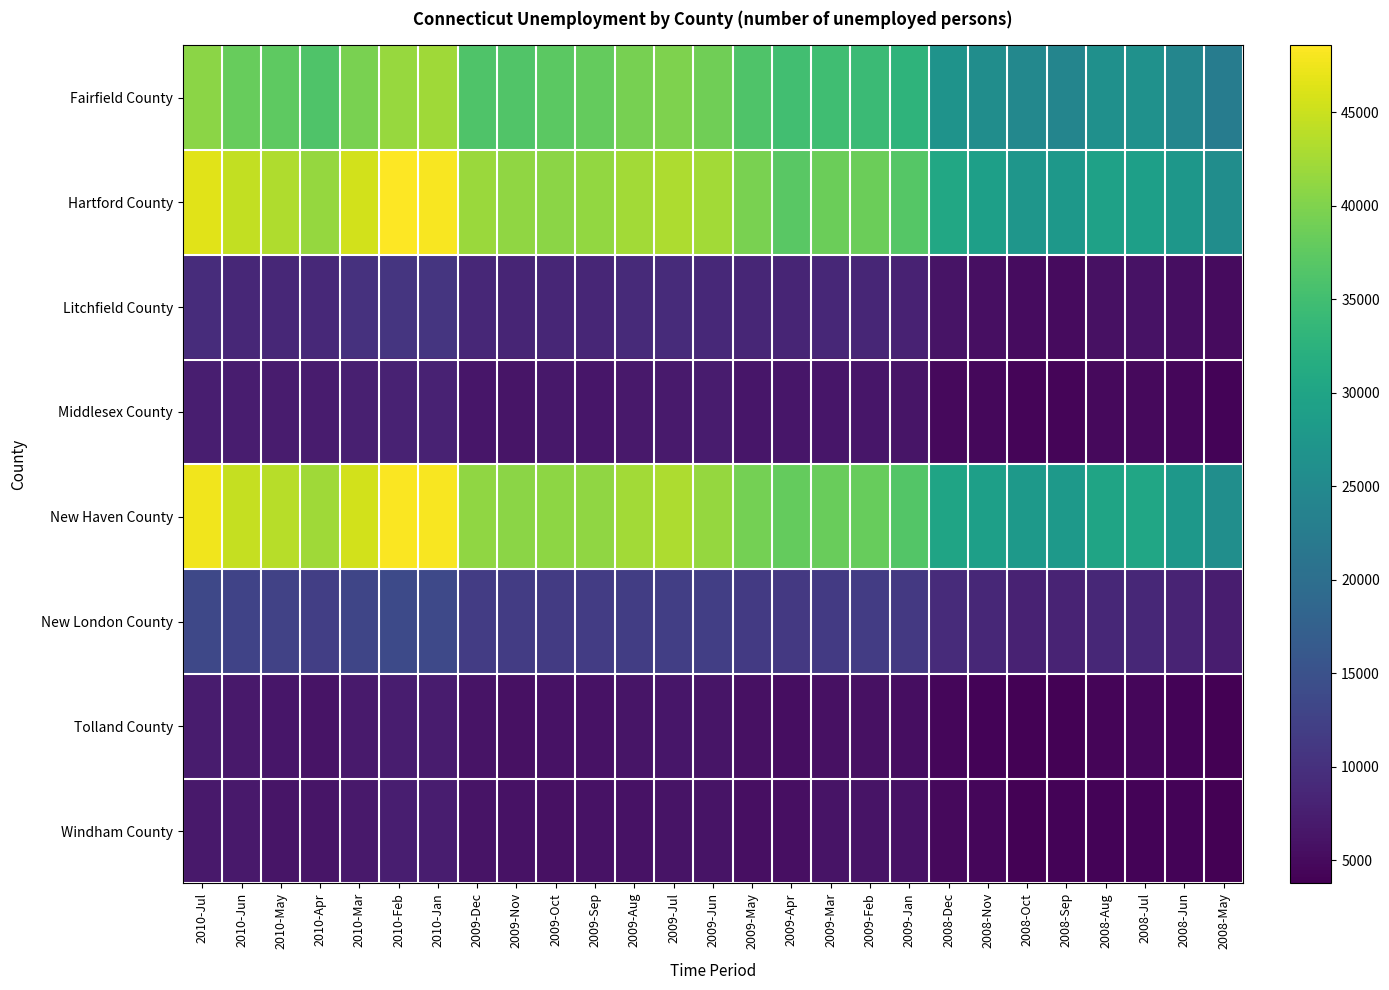

Reading left to right, extract all data points from this chart.

Fairfield County: 2010-Jul=40825	2010-Jun=38166	2010-May=37487	2010-Apr=36169	2010-Mar=39628	2010-Feb=41567	2010-Jan=42181	2009-Dec=36219	2009-Nov=36345	2009-Oct=37362	2009-Sep=38018	2009-Aug=39366	2009-Jul=39947	2009-Jun=38859	2009-May=36165	2009-Apr=34946	2009-Mar=34786	2009-Feb=34320	2009-Jan=32871	2008-Dec=26714	2008-Nov=25656	2008-Oct=24596	2008-Sep=24191	2008-Aug=26283	2008-Jul=26405	2008-Jun=24300	2008-May=22497
Hartford County: 2010-Jul=46618	2010-Jun=44369	2010-May=43256	2010-Apr=41423	2010-Mar=45523	2010-Feb=48567	2010-Jan=48207	2009-Dec=41901	2009-Nov=41121	2009-Oct=40747	2009-Sep=41237	2009-Aug=42330	2009-Jul=43080	2009-Jun=42272	2009-May=39488	2009-Apr=37173	2009-Mar=38523	2009-Feb=38544	2009-Jan=36705	2008-Dec=30554	2008-Nov=29075	2008-Oct=27359	2008-Sep=27666	2008-Aug=29387	2008-Jul=29054	2008-Jun=27424	2008-May=25691
Litchfield County: 2010-Jul=9410	2010-Jun=8813	2010-May=8822	2010-Apr=8836	2010-Mar=10084	2010-Feb=10733	2010-Jan=10599	2009-Dec=8684	2009-Nov=8343	2009-Oct=8495	2009-Sep=8536	2009-Aug=9135	2009-Jul=9277	2009-Jun=8967	2009-May=8544	2009-Apr=8470	2009-Mar=8738	2009-Feb=8578	2009-Jan=8112	2008-Dec=6147	2008-Nov=5652	2008-Oct=5213	2008-Sep=5126	2008-Aug=5724	2008-Jul=5910	2008-Jun=5422	2008-May=5090
Middlesex County: 2010-Jul=7545	2010-Jun=7293	2010-May=7086	2010-Apr=7094	2010-Mar=7708	2010-Feb=8006	2010-Jan=8038	2009-Dec=6424	2009-Nov=6284	2009-Oct=6571	2009-Sep=6542	2009-Aug=6853	2009-Jul=6954	2009-Jun=7141	2009-May=6471	2009-Apr=6404	2009-Mar=6521	2009-Feb=6417	2009-Jan=6225	2008-Dec=4918	2008-Nov=4711	2008-Oct=4405	2008-Sep=4432	2008-Aug=4941	2008-Jul=4909	2008-Jun=4607	2008-May=4148
New Haven County: 2010-Jul=47543	2010-Jun=44691	2010-May=43800	2010-Apr=42212	2010-Mar=45490	2010-Feb=48364	2010-Jan=48065	2009-Dec=41135	2009-Nov=40816	2009-Oct=40898	2009-Sep=41072	2009-Aug=42289	2009-Jul=43006	2009-Jun=41560	2009-May=39201	2009-Apr=37906	2009-Mar=38408	2009-Feb=38067	2009-Jan=36522	2008-Dec=29929	2008-Nov=28987	2008-Oct=27850	2008-Sep=27774	2008-Aug=29965	2008-Jul=30241	2008-Jun=27677	2008-May=25926
New London County: 2010-Jul=13503	2010-Jun=12785	2010-May=12512	2010-Apr=12072	2010-Mar=13076	2010-Feb=13771	2010-Jan=13593	2009-Dec=11636	2009-Nov=11651	2009-Oct=11504	2009-Sep=11670	2009-Aug=11941	2009-Jul=12118	2009-Jun=12099	2009-May=11329	2009-Apr=11267	2009-Mar=11394	2009-Feb=11700	2009-Jan=11228	2008-Dec=9287	2008-Nov=8825	2008-Oct=8087	2008-Sep=8236	2008-Aug=8689	2008-Jul=8666	2008-Jun=8224	2008-May=7428
Tolland County: 2010-Jul=7214	2010-Jun=6789	2010-May=6482	2010-Apr=6110	2010-Mar=7023	2010-Feb=7288	2010-Jan=7247	2009-Dec=6062	2009-Nov=5851	2009-Oct=5862	2009-Sep=5923	2009-Aug=6231	2009-Jul=6554	2009-Jun=6243	2009-May=5802	2009-Apr=5449	2009-Mar=5789	2009-Feb=5775	2009-Jan=5492	2008-Dec=4551	2008-Nov=4228	2008-Oct=4018	2008-Sep=4041	2008-Aug=4355	2008-Jul=4534	2008-Jun=4142	2008-May=3759
Windham County: 2010-Jul=6884	2010-Jun=6907	2010-May=6380	2010-Apr=6214	2010-Mar=6843	2010-Feb=7466	2010-Jan=7317	2009-Dec=6161	2009-Nov=5943	2009-Oct=5759	2009-Sep=5879	2009-Aug=5905	2009-Jul=6128	2009-Jun=6148	2009-May=5683	2009-Apr=5571	2009-Mar=6095	2009-Feb=6133	2009-Jan=5891	2008-Dec=4912	2008-Nov=4469	2008-Oct=4042	2008-Sep=4159	2008-Aug=4204	2008-Jul=4220	2008-Jun=4271	2008-May=3855